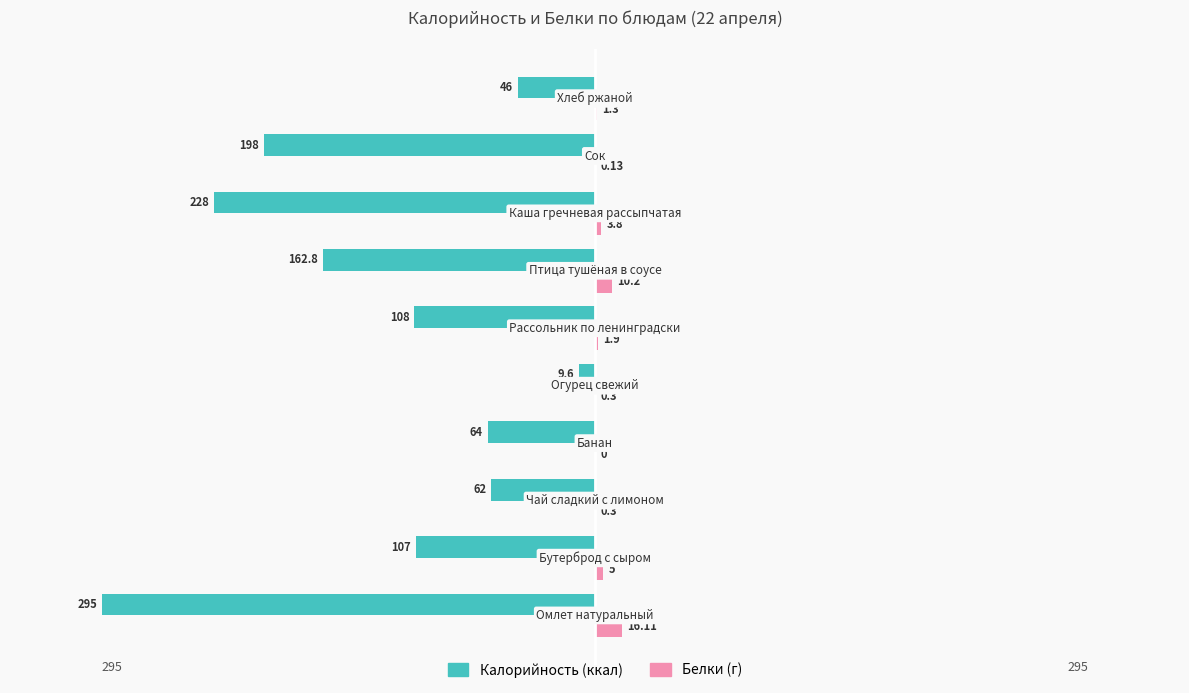

The Белки series shows 13.7 at 6. True or false?

False